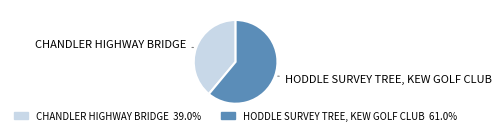

Which has a higher value, CHANDLER HIGHWAY BRIDGE or HODDLE SURVEY TREE, KEW GOLF CLUB?

HODDLE SURVEY TREE, KEW GOLF CLUB